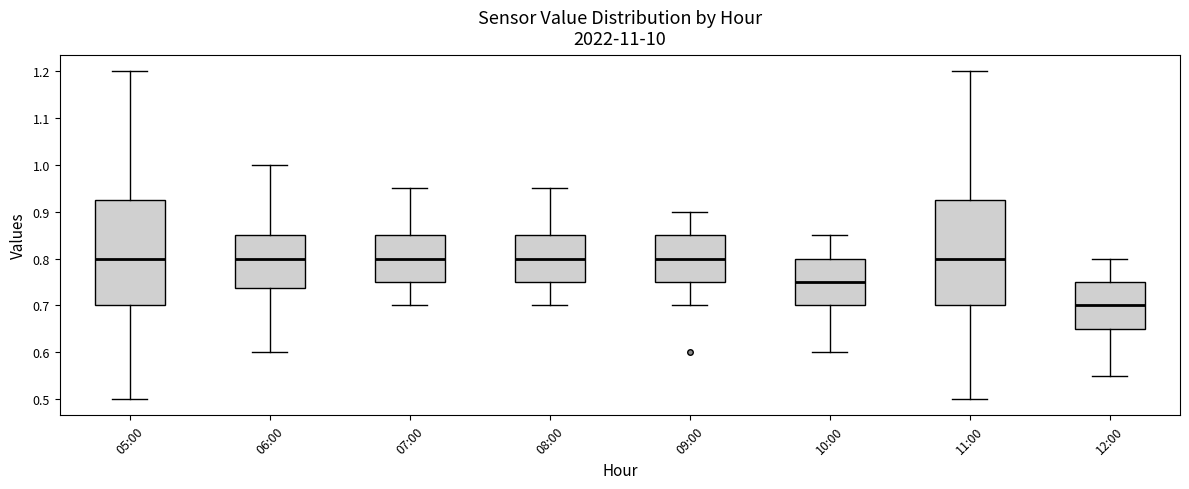

Where is the lower edge of the box for 10:00 on the y-axis? The values are not printed on the chart, so give them approximately, as read against the axis.

0.70